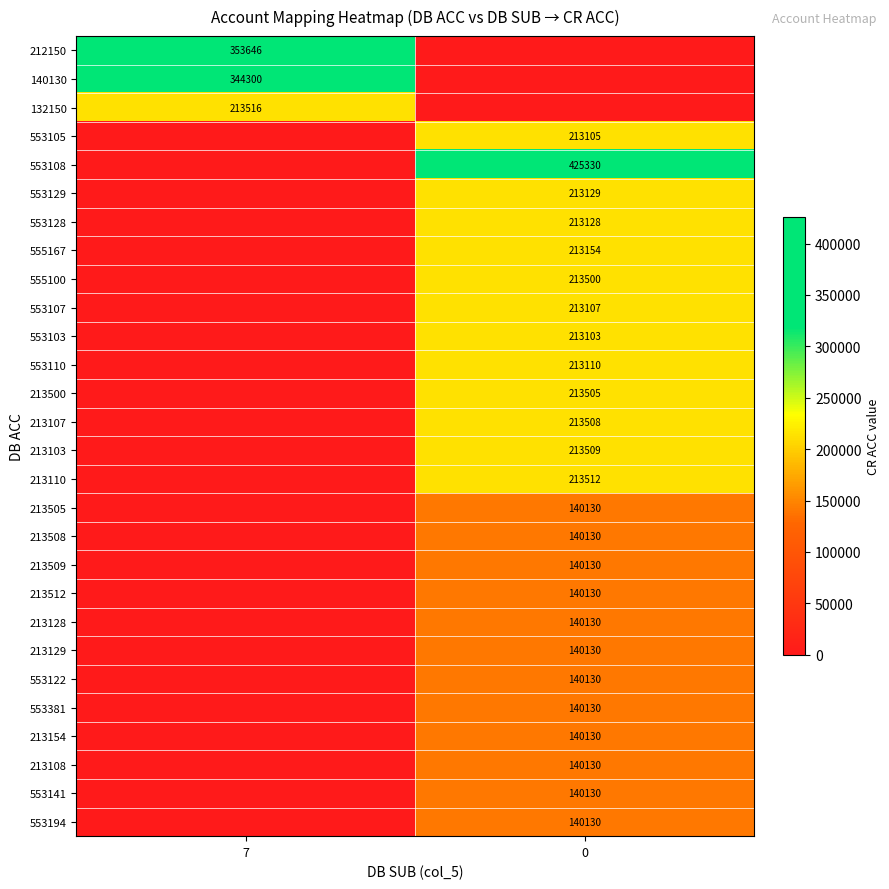

What is the total value across all series at 0?

4666260